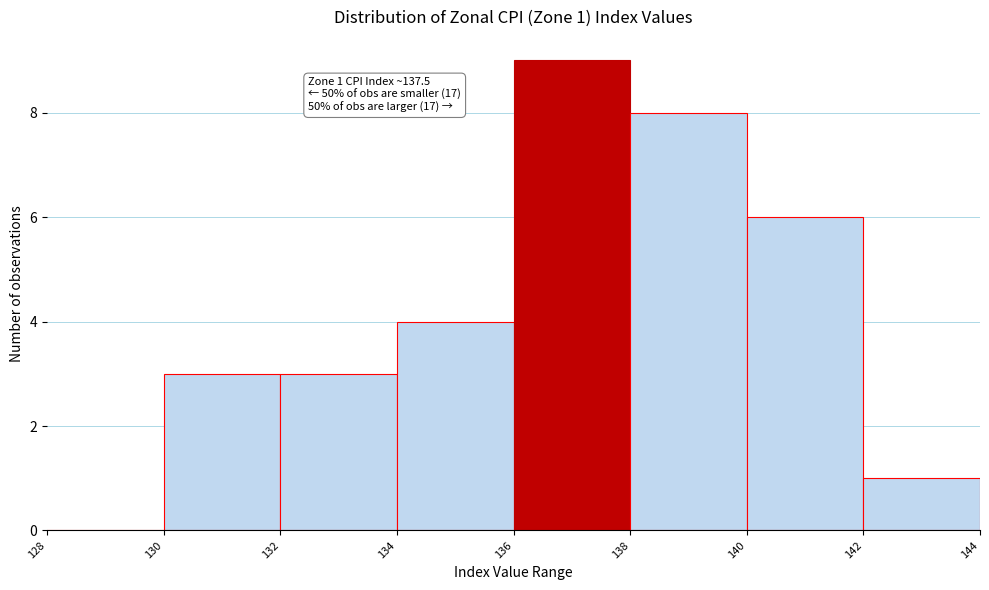

Over which range of the x-axis is the bar tallest?

136 to 138